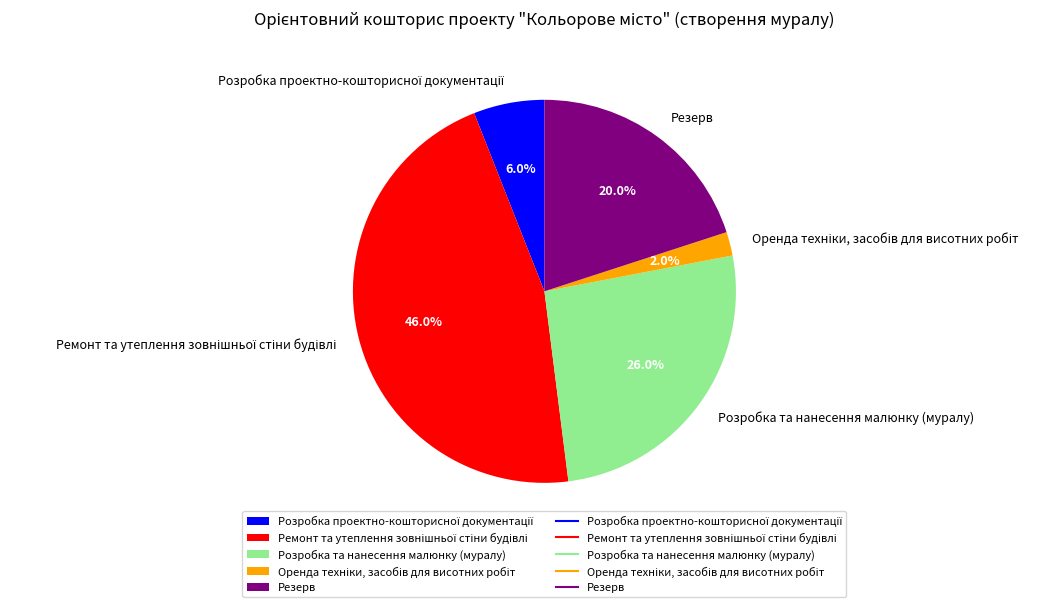

To the nearest percent, what is the difference between the largest and smallest slice percentages?

44%